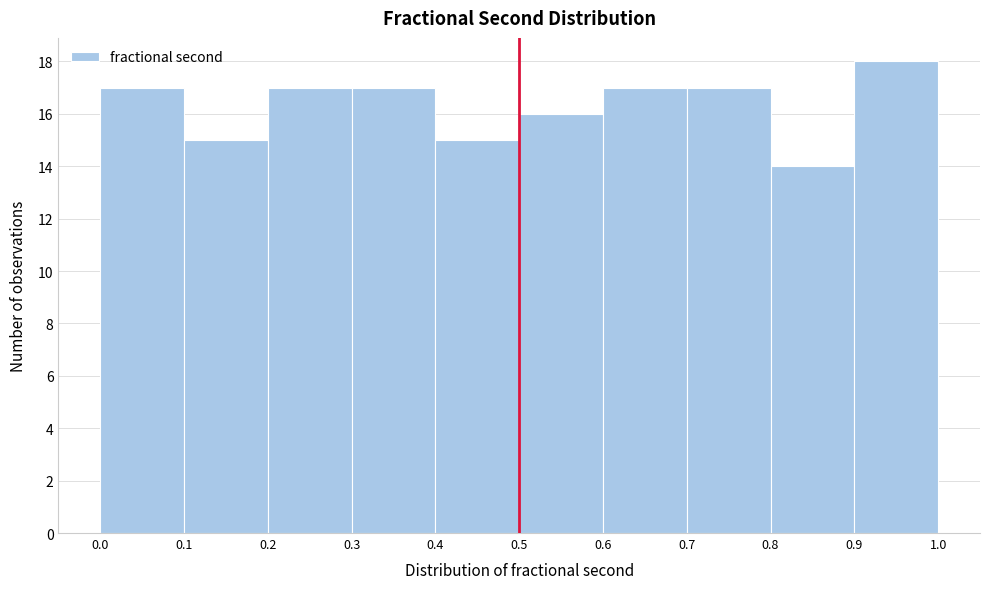

What is the height of the bar covering 0.8 to 0.9 on the x-axis? The values are not printed on the chart, so give them approximately, as read against the axis.

14